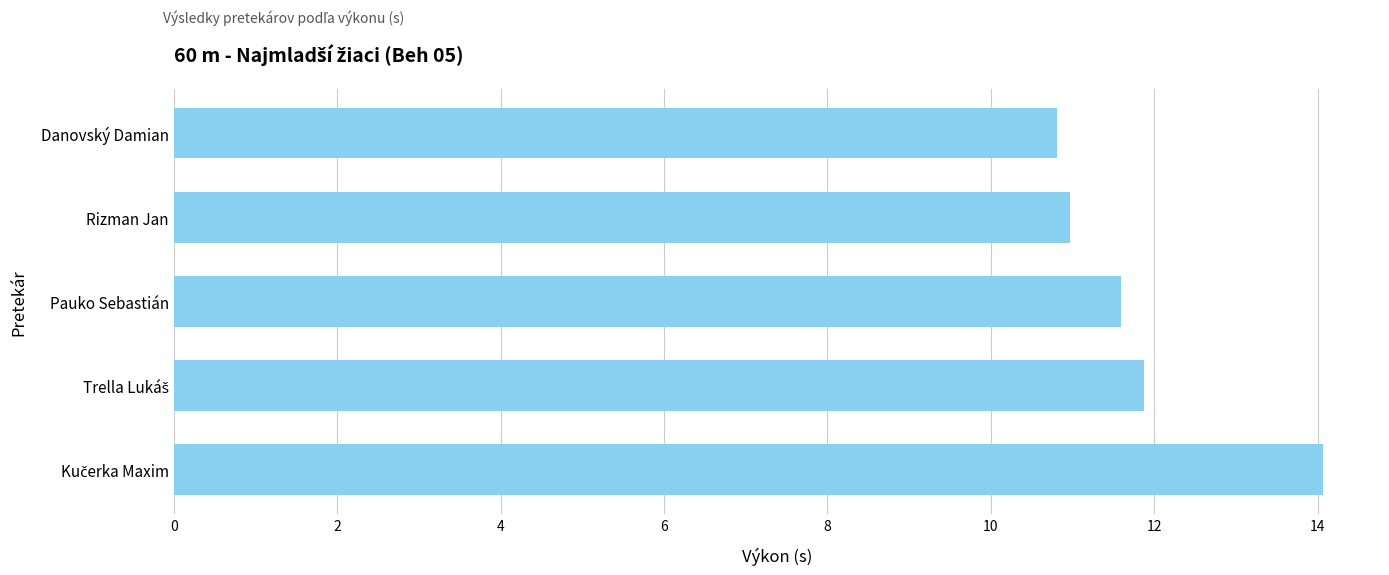

Is it true that the value at Rizman Jan is 6.4?

False